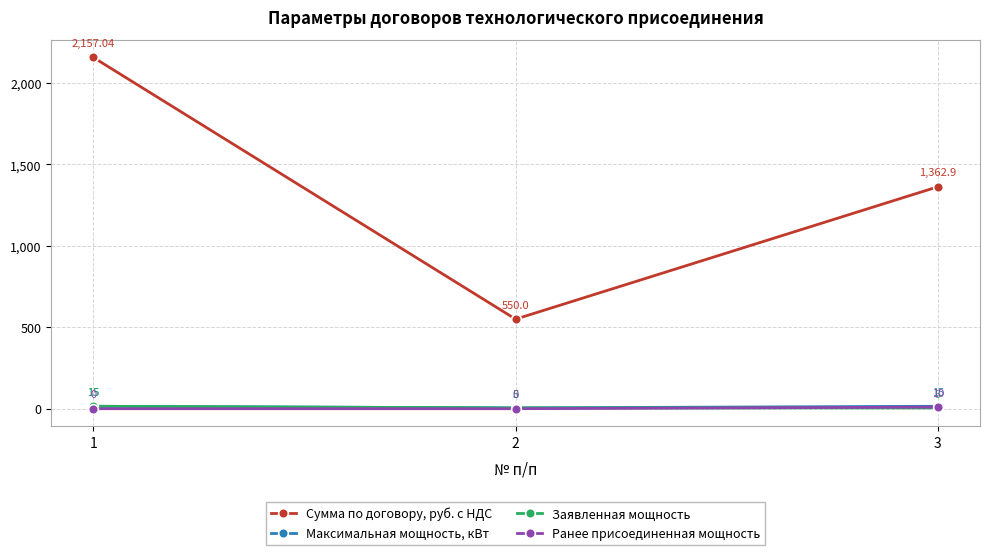

How many Ранее присоединенная мощность values are between 0 and 10?

3